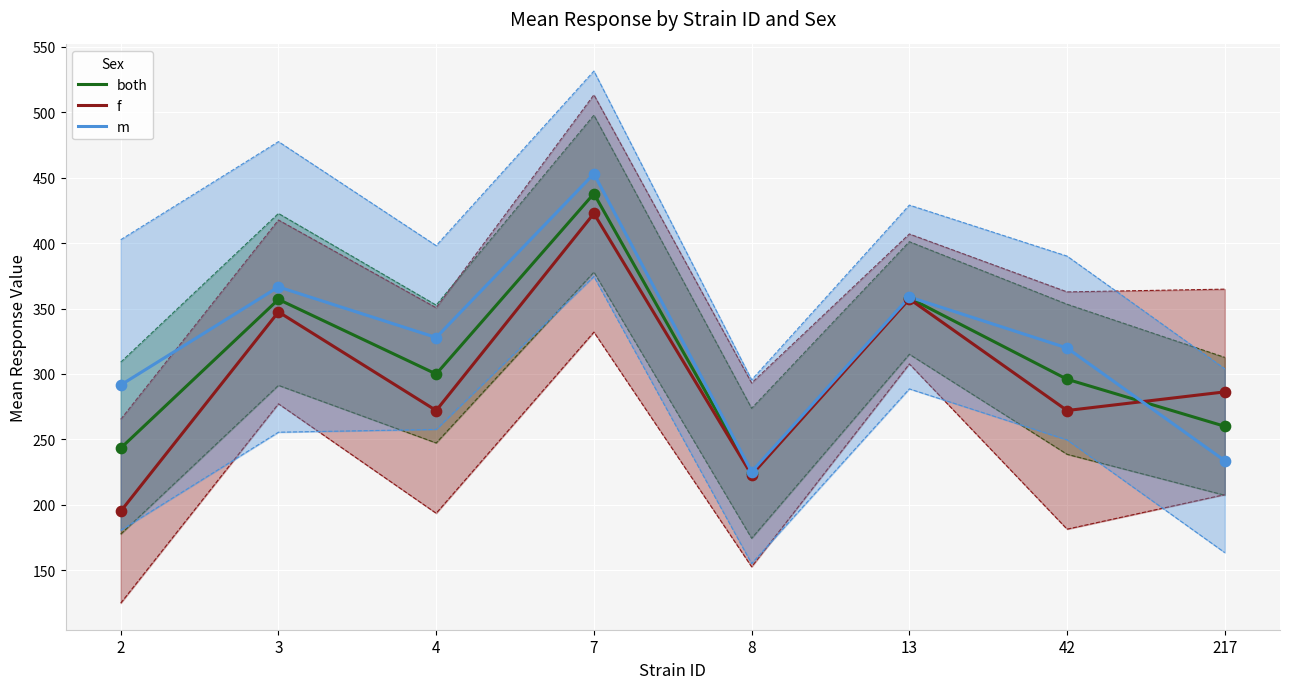

What is the total value across all series at 42?

887.7